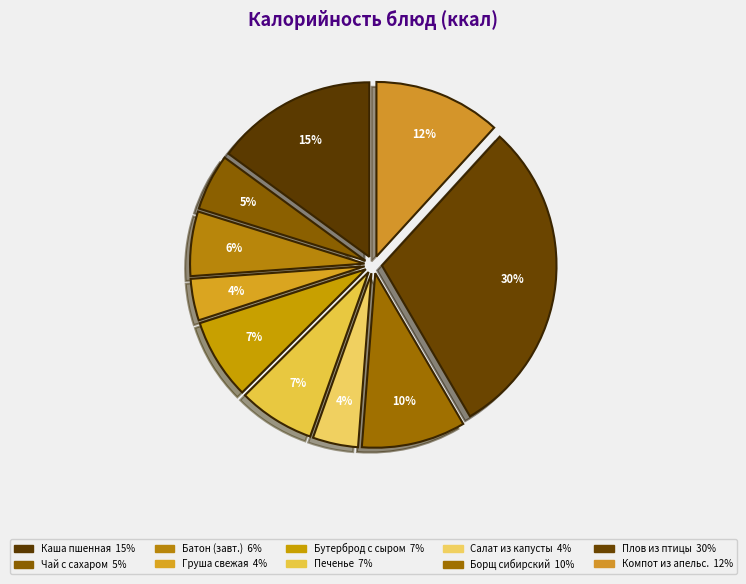

How many segments does this pie chart have?

10